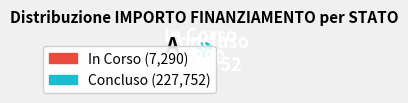

Do Concluso and In Corso together represent more than half of the pie?

Yes